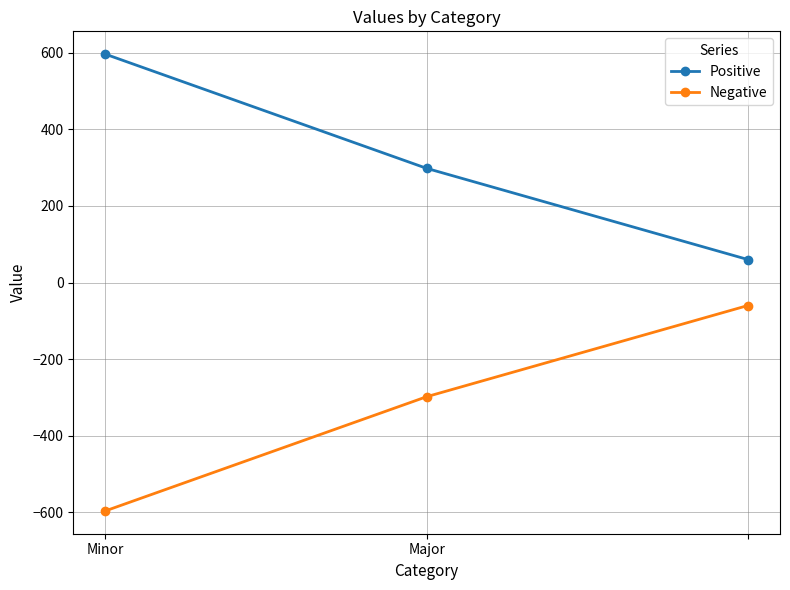

What is the value of the Negative point at the 1st from the left?

-596